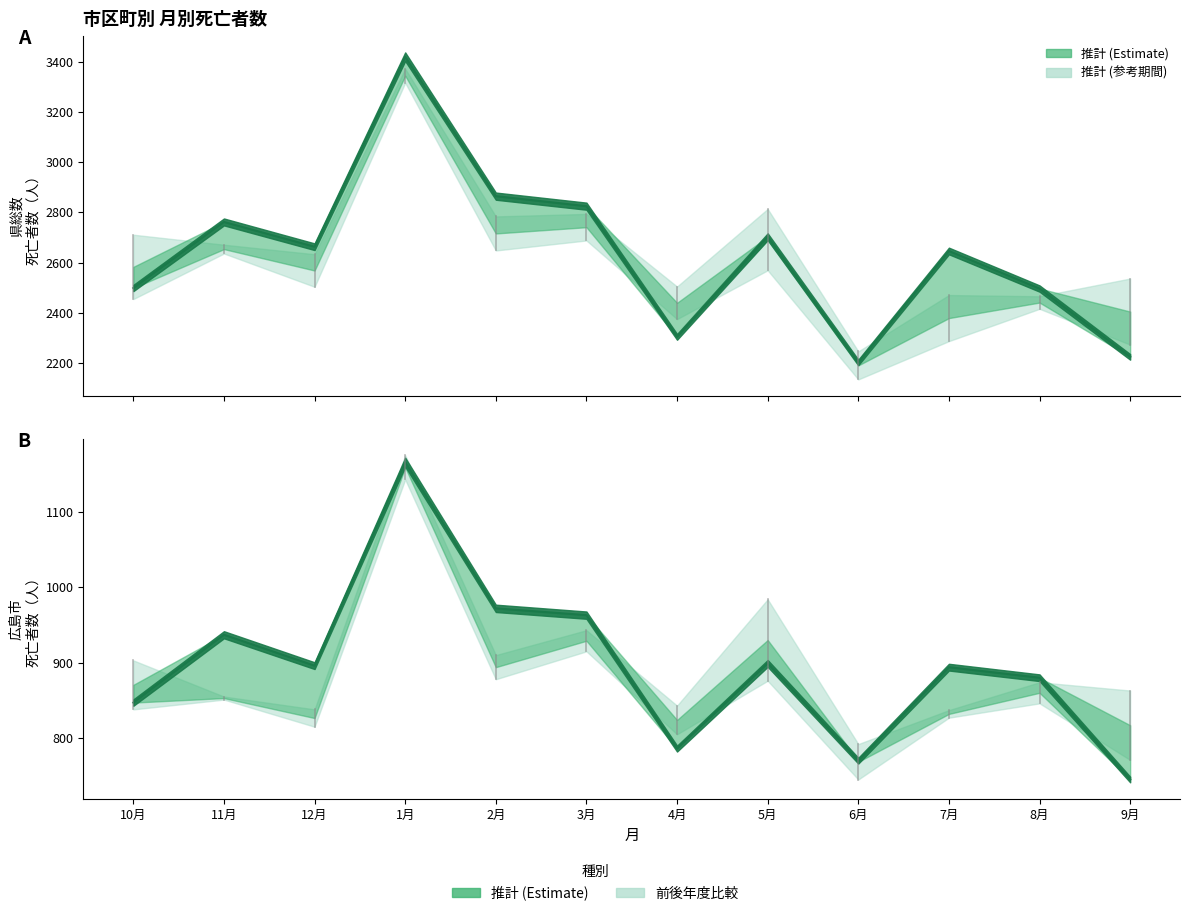

Reading right to left, list all the values displayed in this chart.

県総数 29.10～30.9: 2223	2496	2646	2201	2703	2303	2825	2865	3422	2663	2762	2498
広島市 29.10～30.9: 745	880	894	770	899	786	963	972	1166	896	937	847